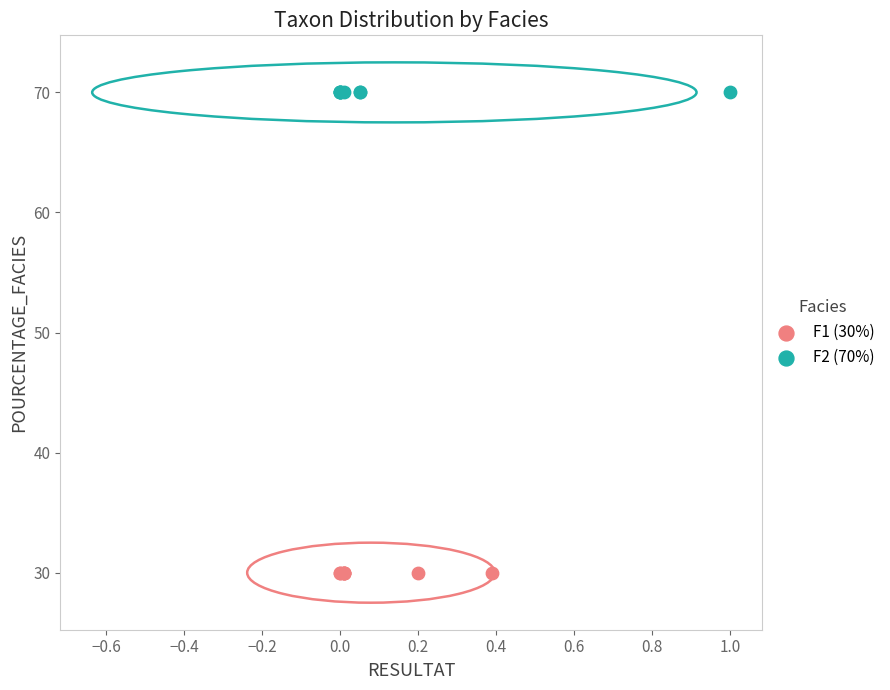

Which series contains the highest Y value?

F2 (70%)